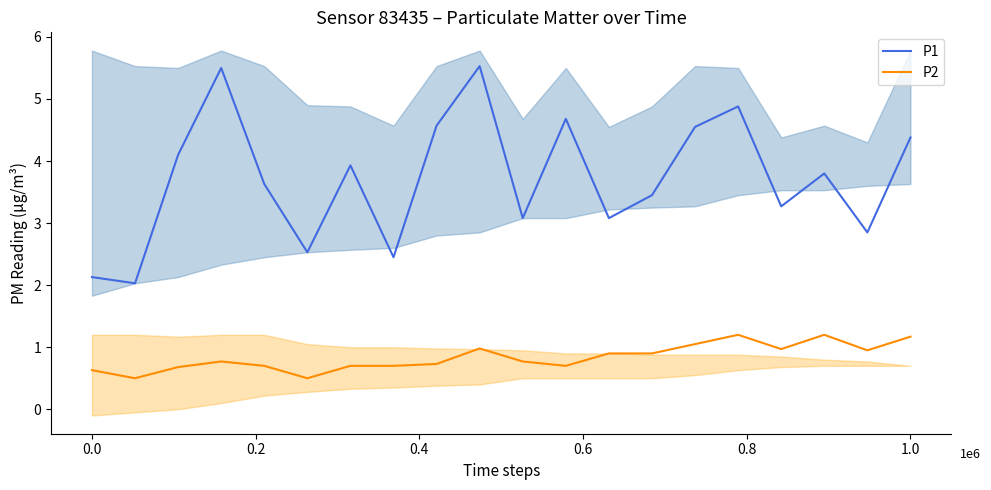

Does the chart have visible grid lines?

No